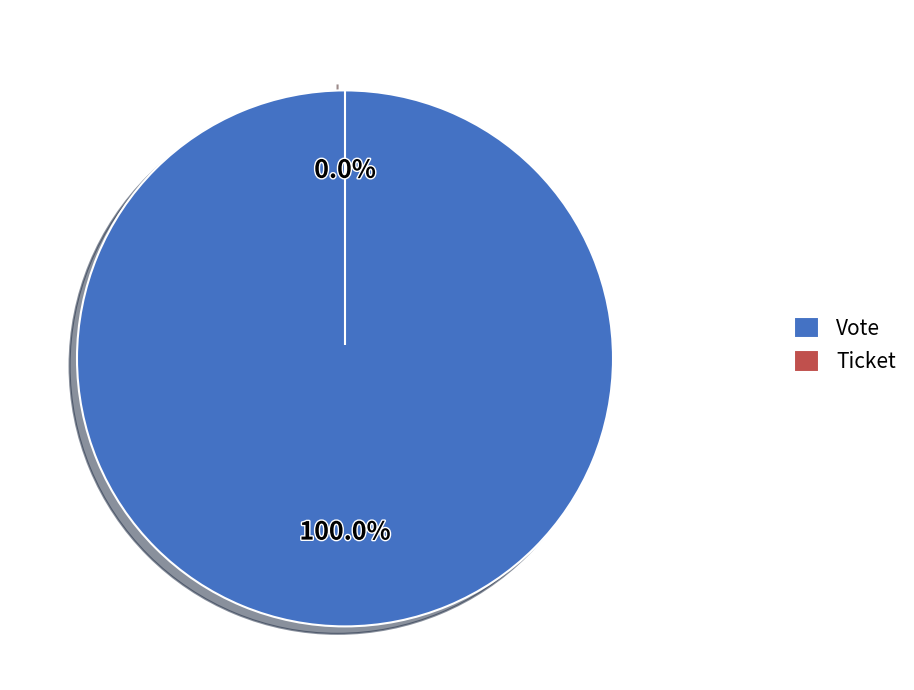

Which slice is the largest?

Vote